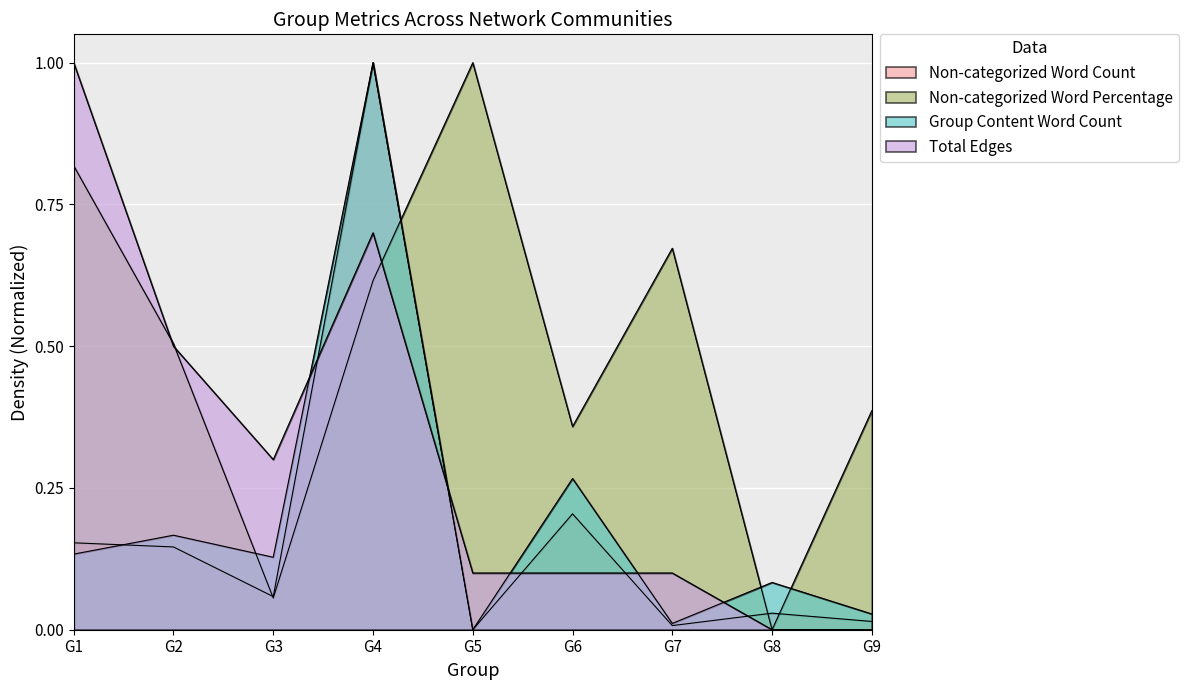

Is it true that Non-categorized Word Percentage equals 0.6 at G6?

False